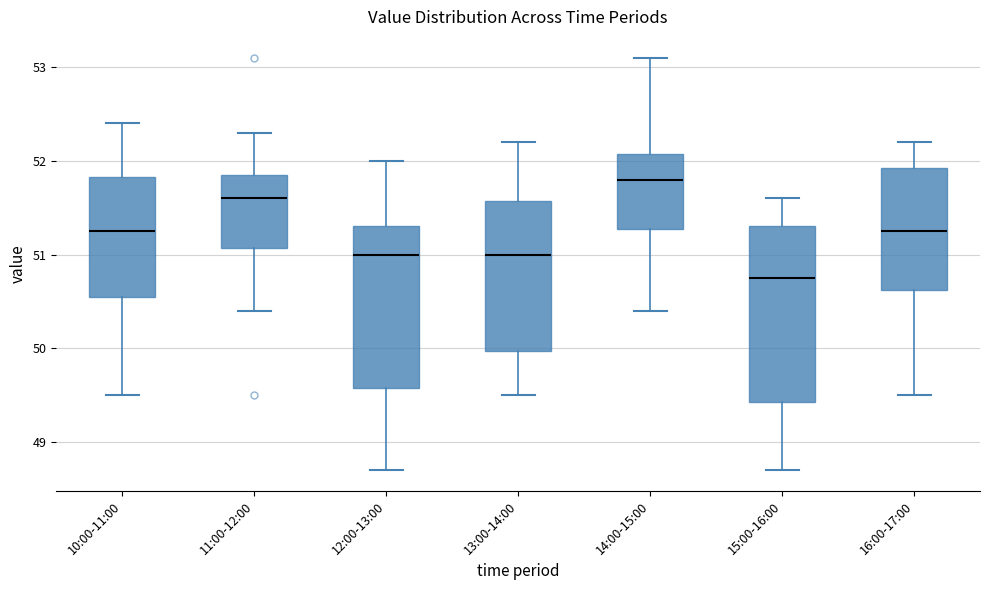

Where is the lower edge of the box for 16:00-17:00 on the y-axis? The values are not printed on the chart, so give them approximately, as read against the axis.

50.6